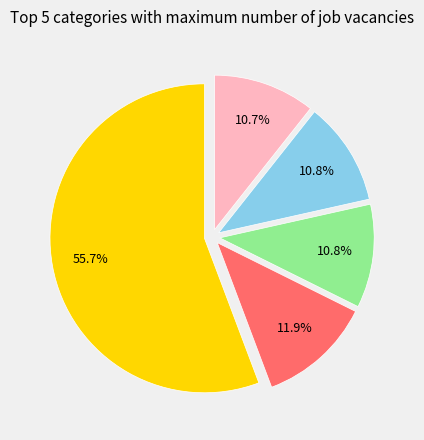

Does any single category account for the majority?

Yes